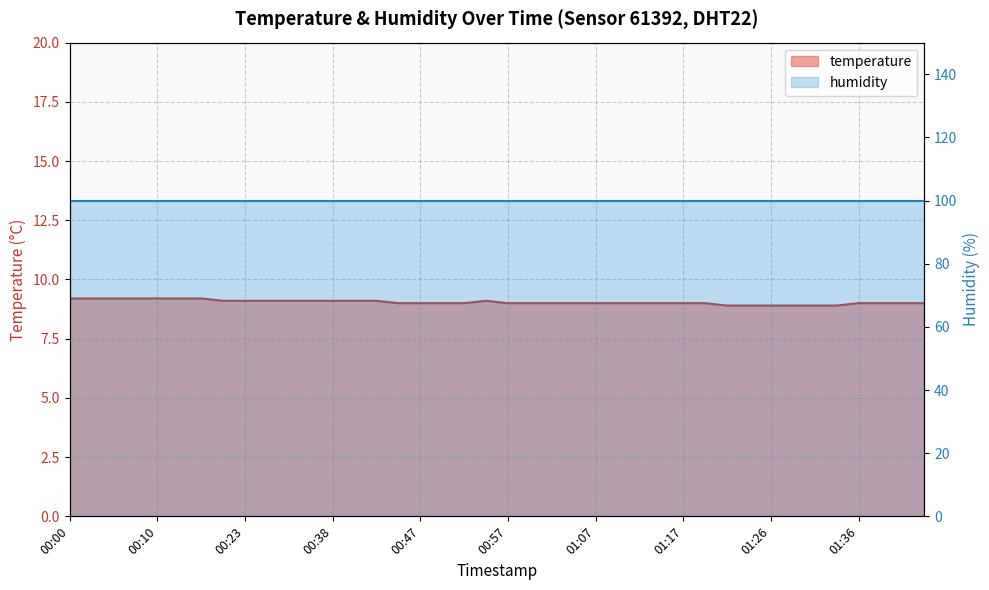

What is the approximate value at 01:02?

9.0